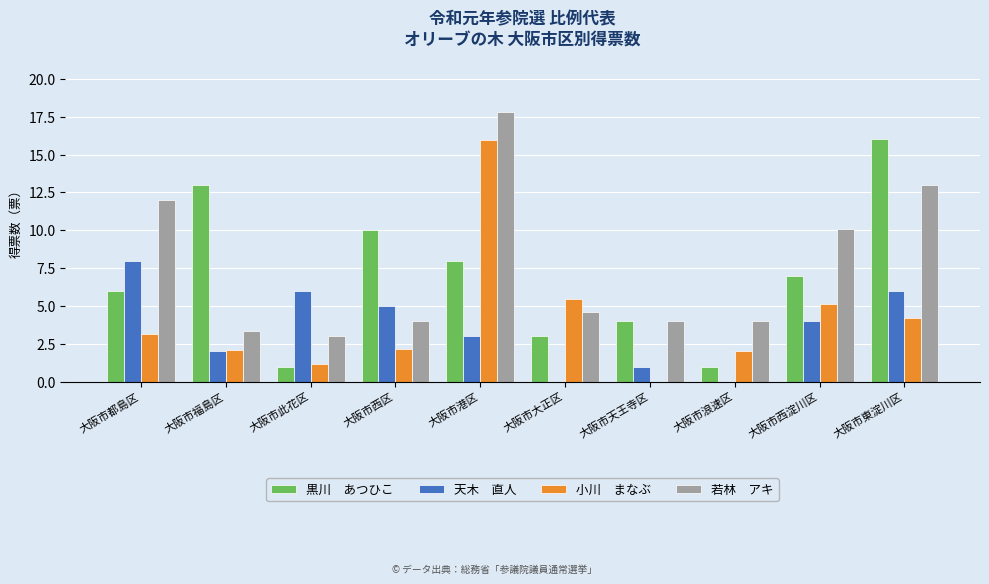

At which category is the sum across all series the highest?

大阪市港区